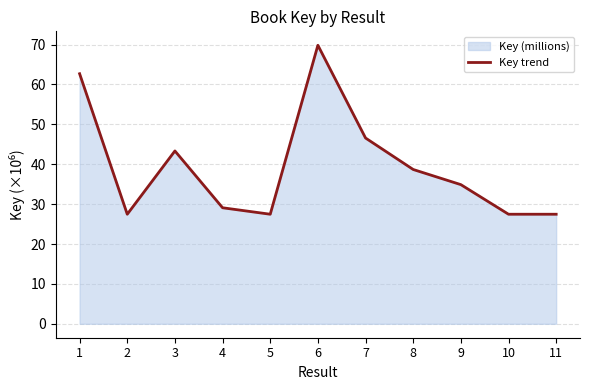

Rank the categories by value from lowest to highest.

2, 5, 10, 11, 4, 9, 8, 3, 7, 1, 6